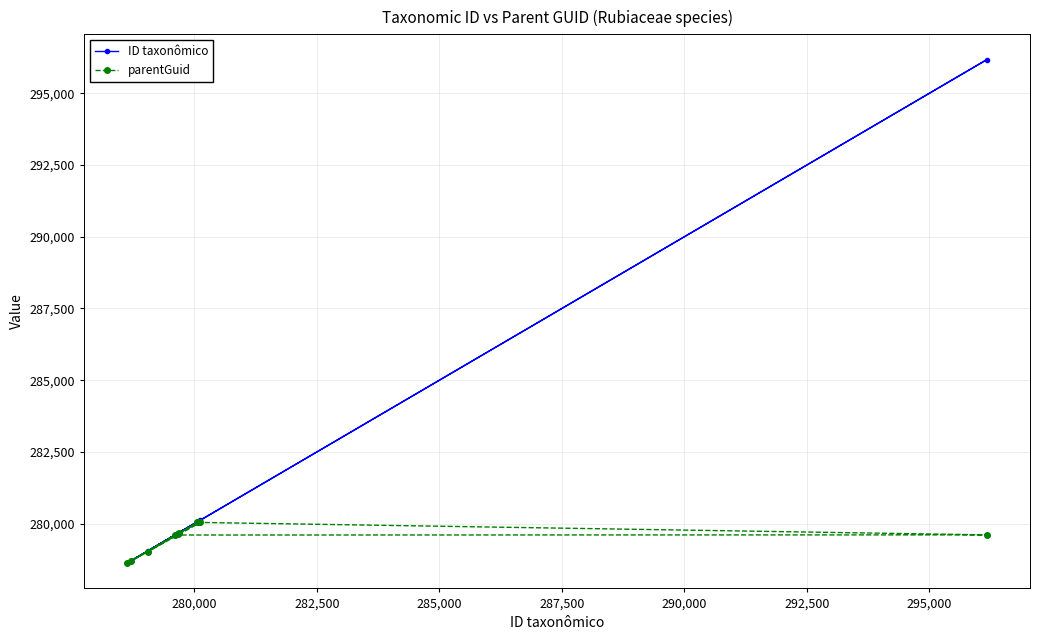

Which series has the largest total across all categories?

ID taxonômico